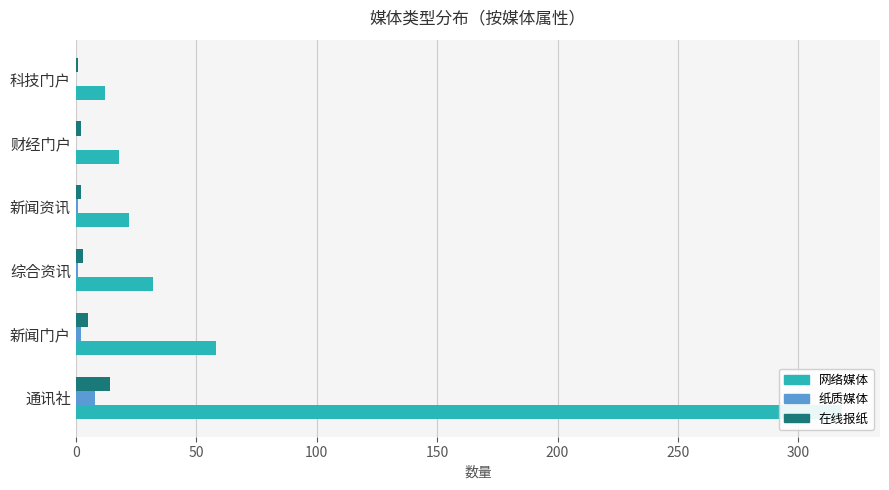

What are all the series names shown in the legend?

网络媒体, 纸质媒体, 在线报纸